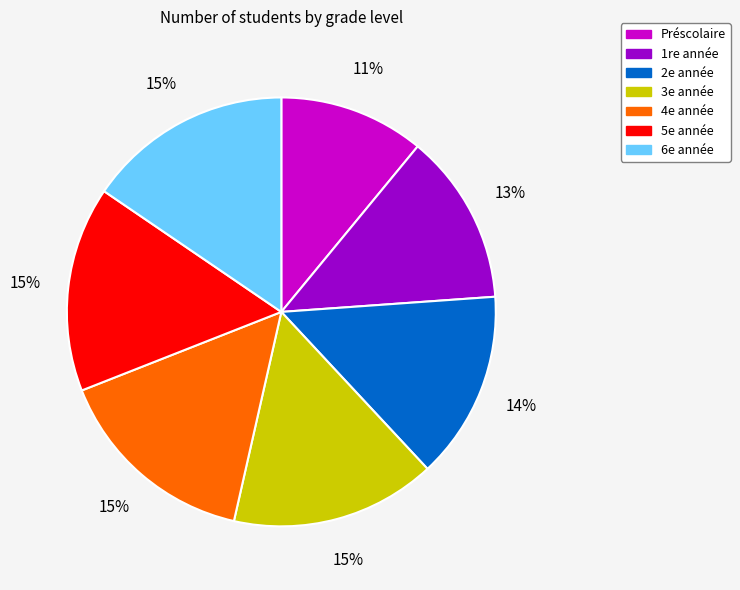

To the nearest percent, what is the average slice percentage?

14%